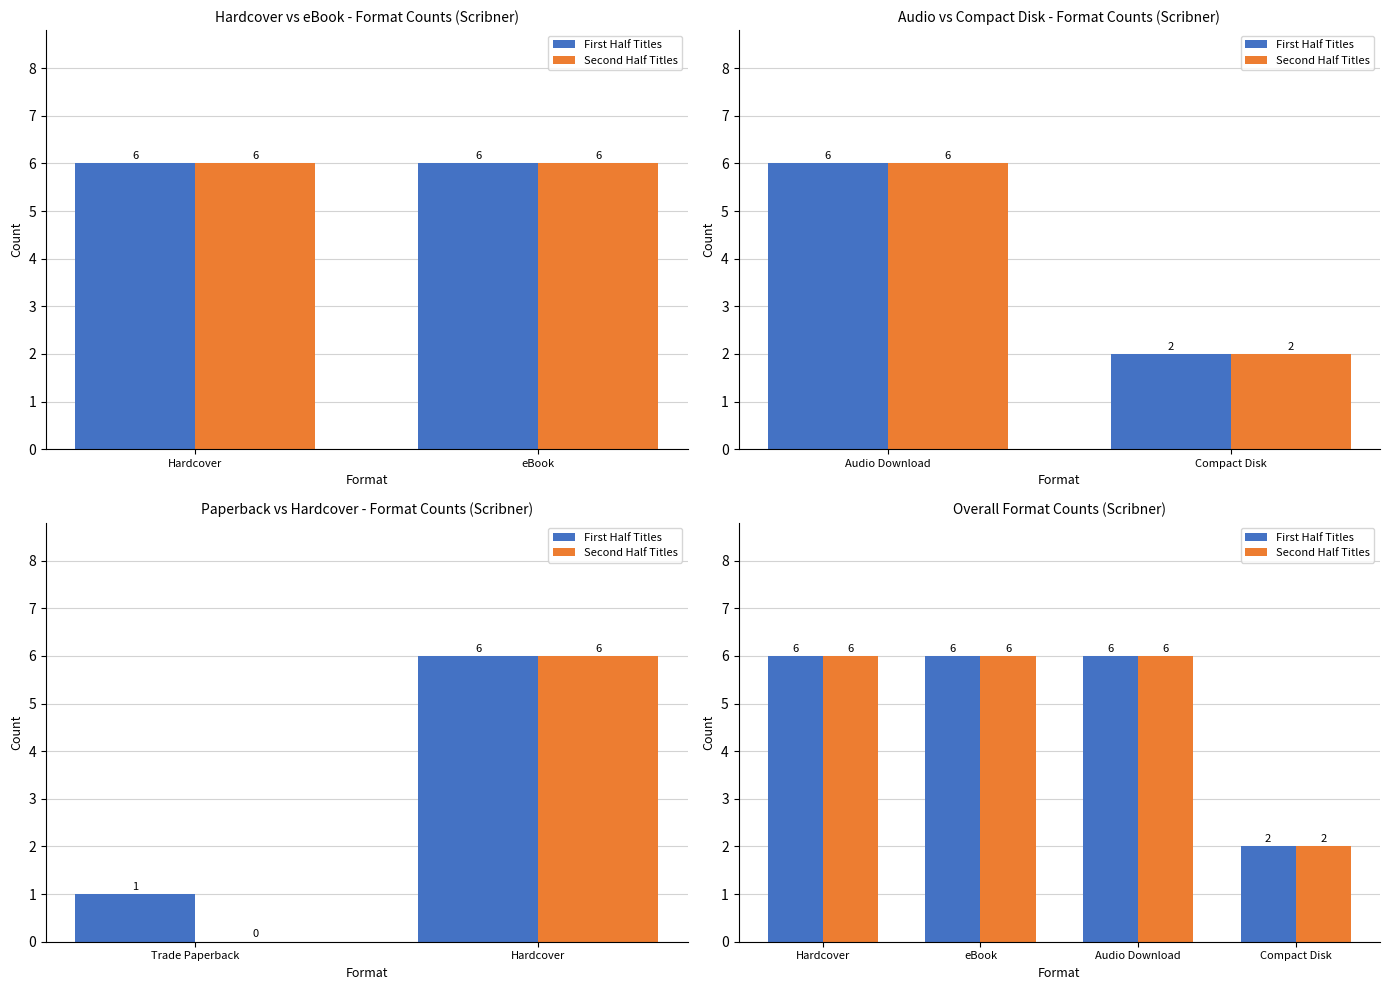

What is the value of the First Half Titles bar at the 3rd from the left?

6